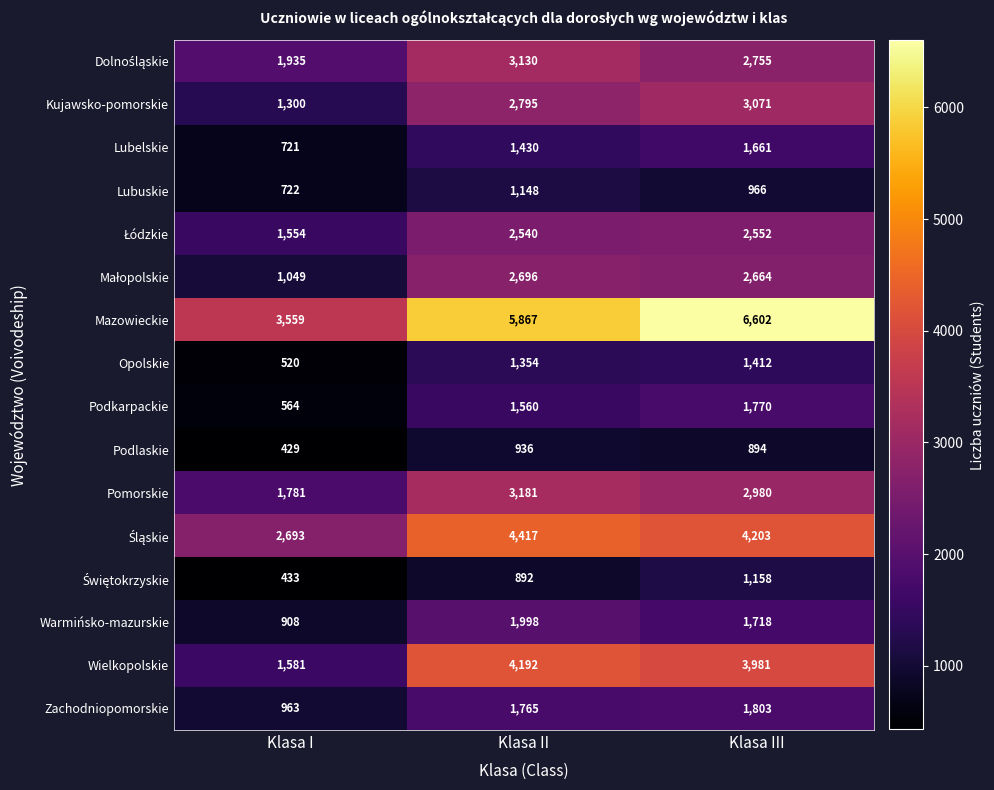

What is the total value across all series at Klasa III?

40190